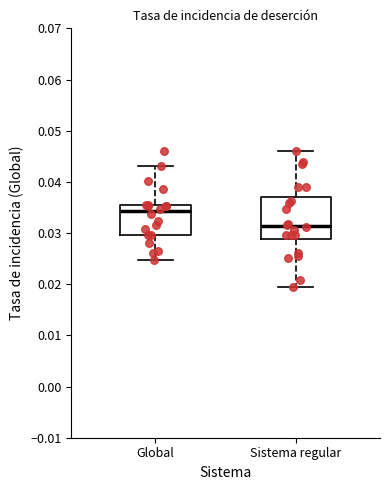

Comparing the boxes themselves (not the whiskers), which one is the tallest?

Sistema regular